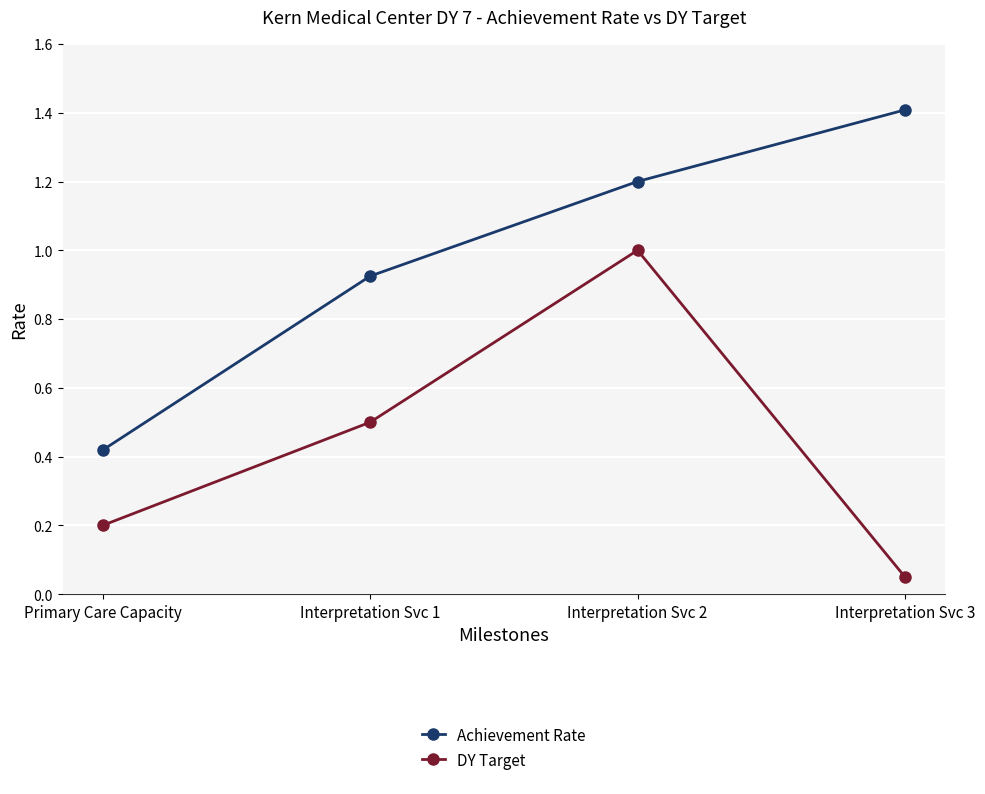

List the series in order of their overall mean, lowest first.

DY Target, Achievement Rate